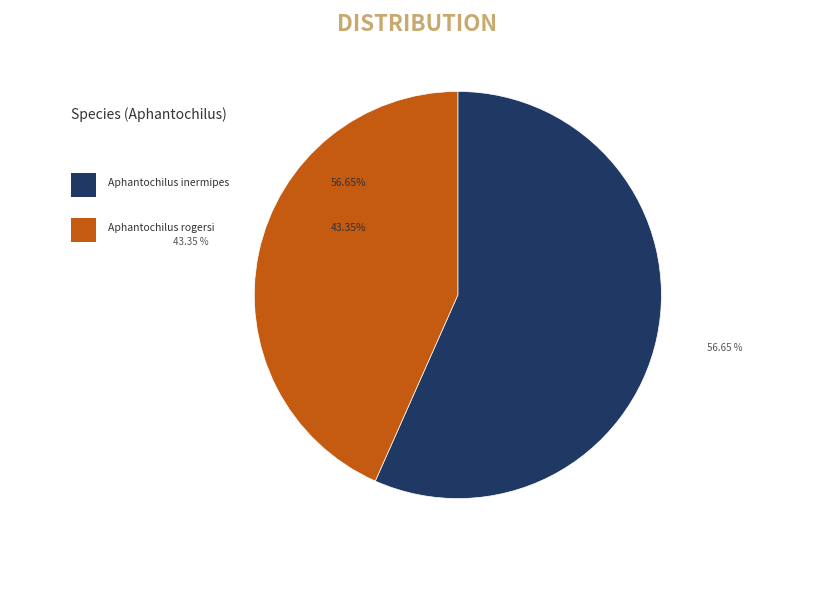

To the nearest percent, what is the combined percentage of Aphantochilus rogersi and Aphantochilus inermipes?

100%